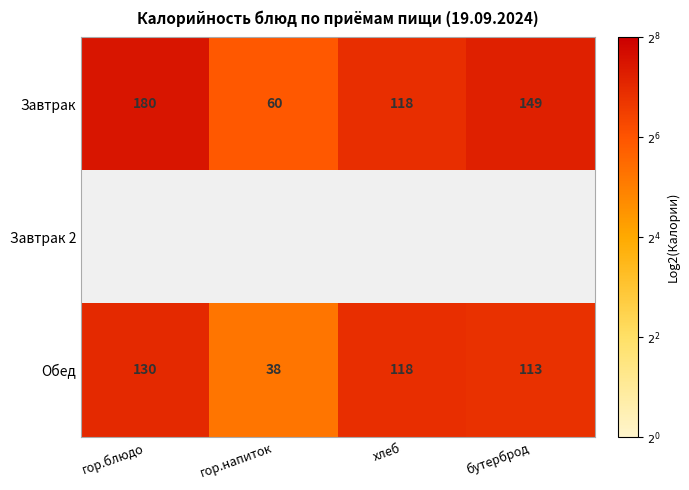

List the labels in order of Обед value, largest first.

гор.блюдо, хлеб, бутерброд, гор.напиток